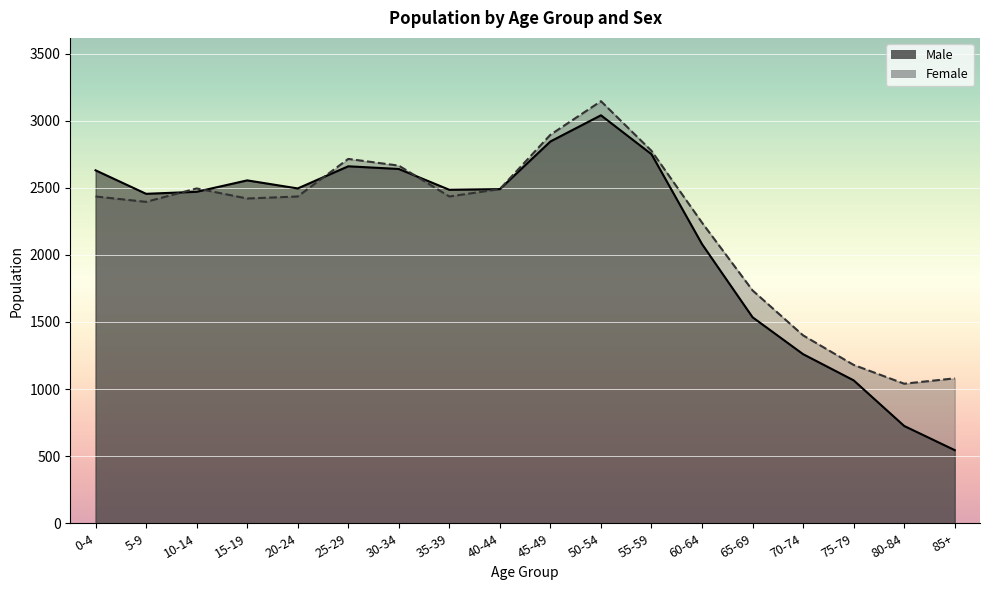

What is the highest value of the Female series?

3145